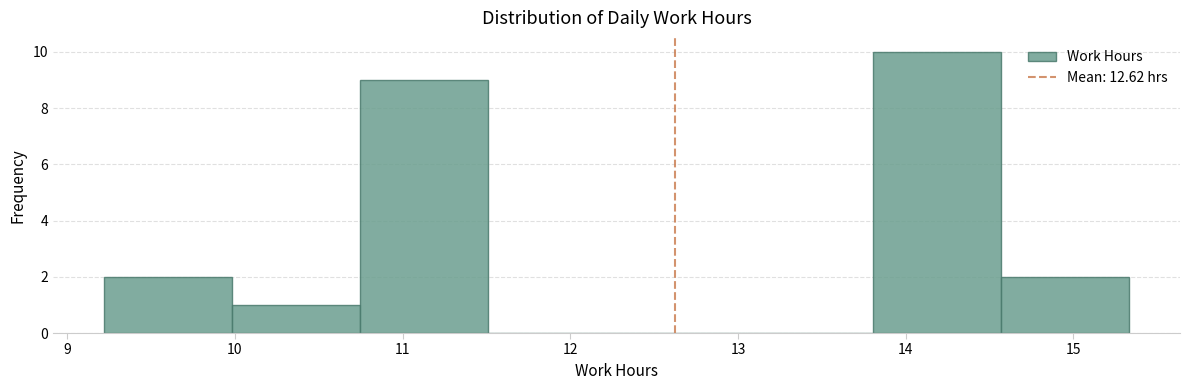

How tall is the bar that spans 10.7 to 11.5 on the x-axis? Neither the bar edges nor the heights are printed on the chart, so give them approximately, as read against the axes.

9